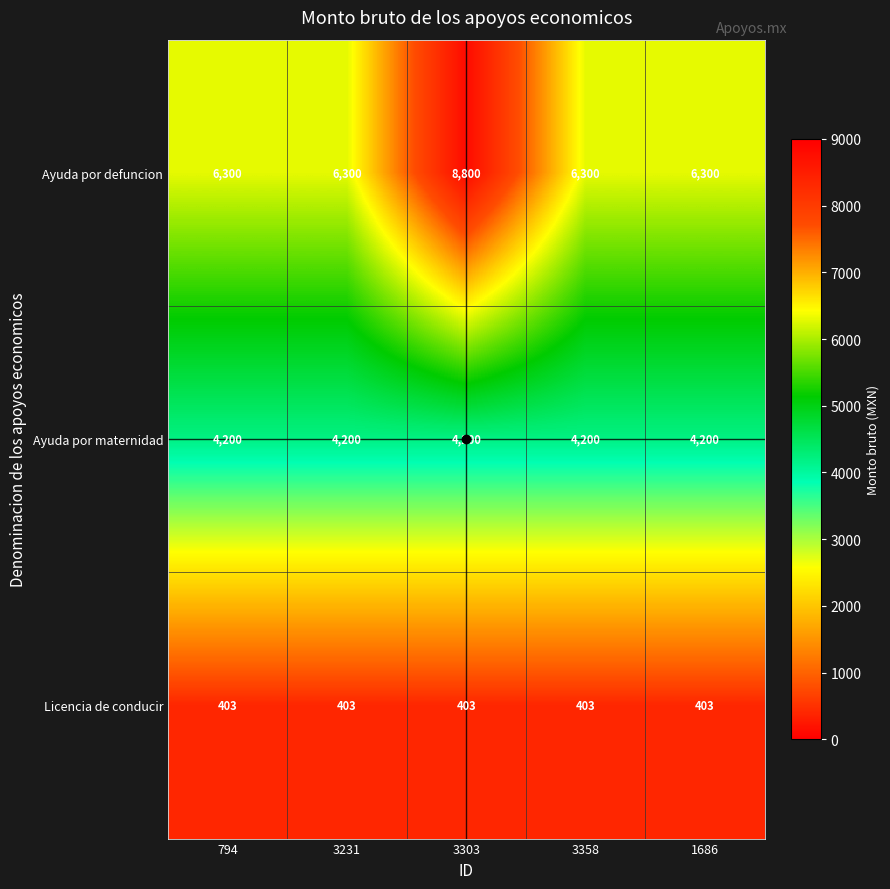

The Licencia de conducir series shows 403 at 794. True or false?

True